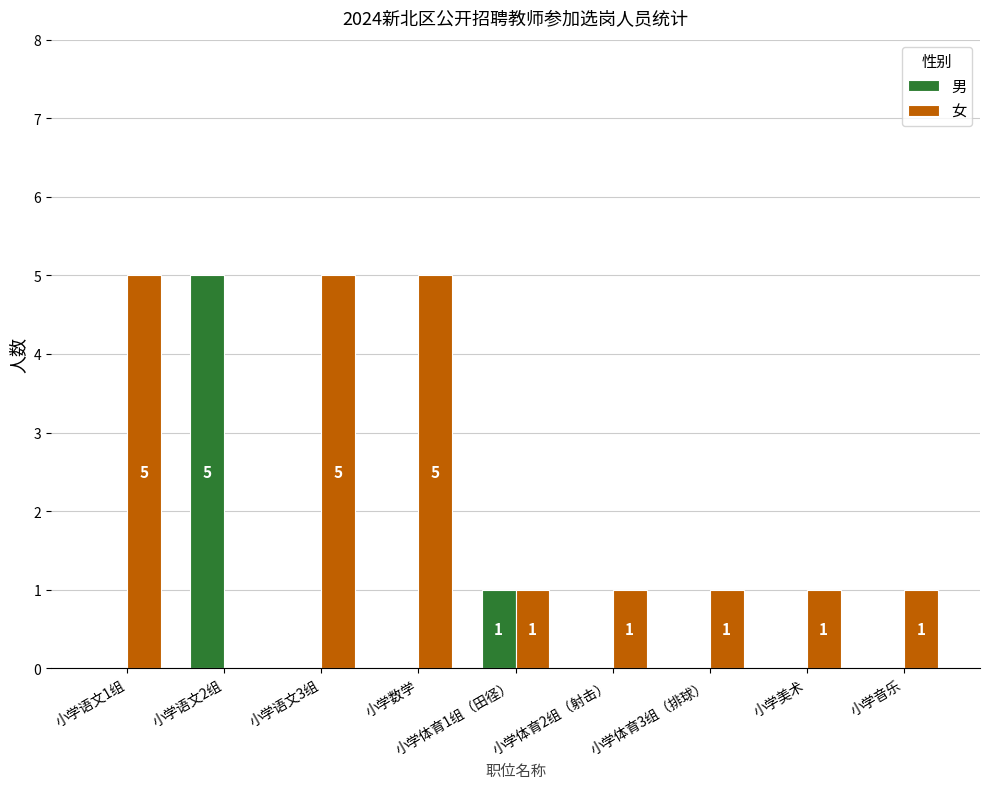

Which series has the largest total across all categories?

女